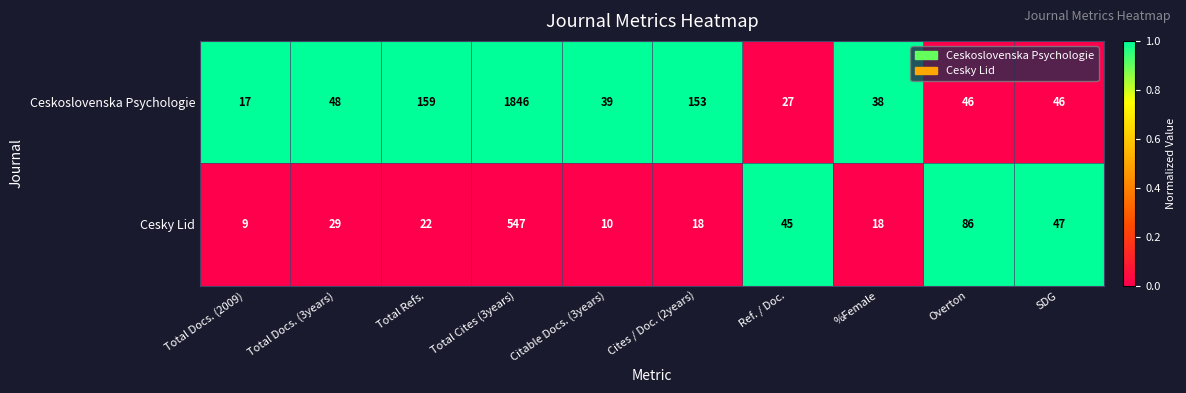

True or false: Ceskoslovenska Psychologie has a value of 153 at Cites / Doc. (2years).

True